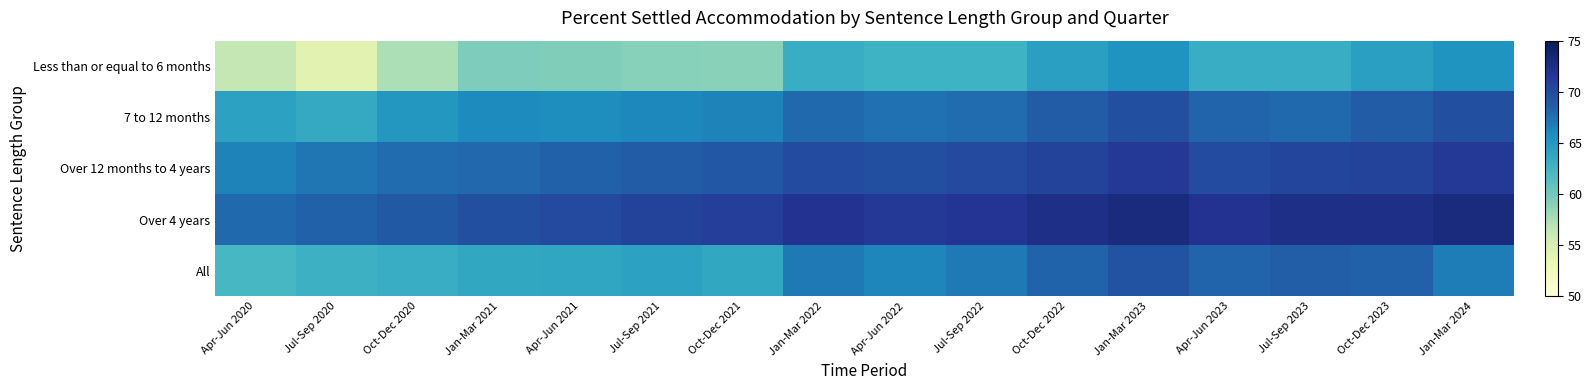

At Oct-Dec 2020, list the series in order from smallest to largest.

Less than or equal to 6 months, All, 7 to 12 months, Over 12 months to 4 years, Over 4 years